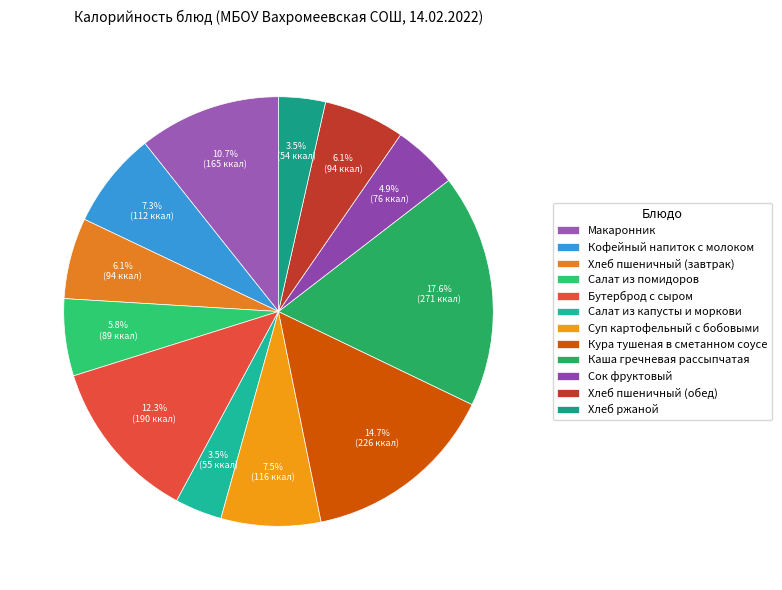

Count the number of slices in the pie.

12